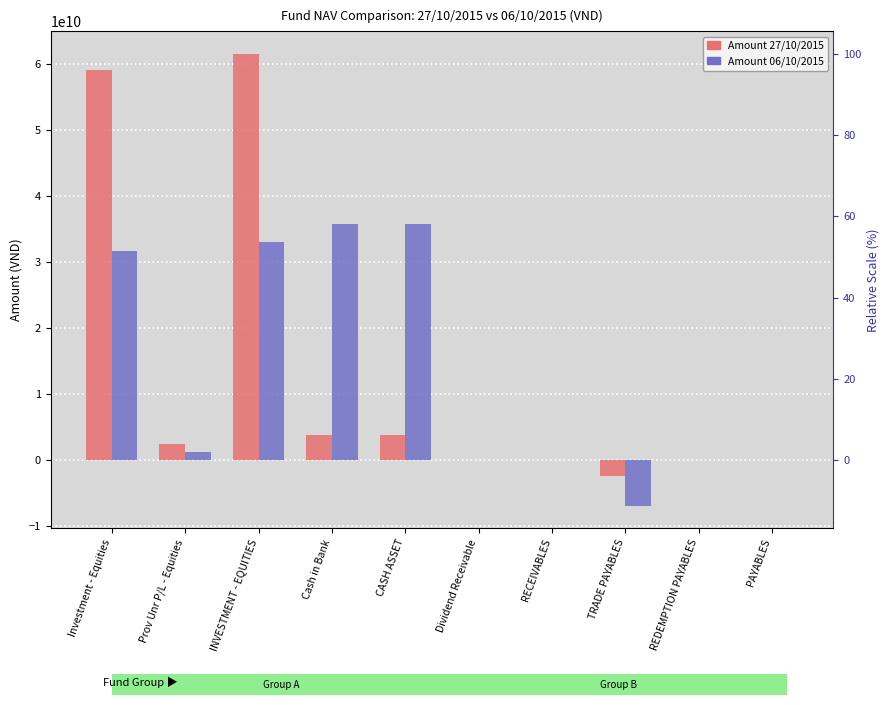

Are the bars horizontal?

No